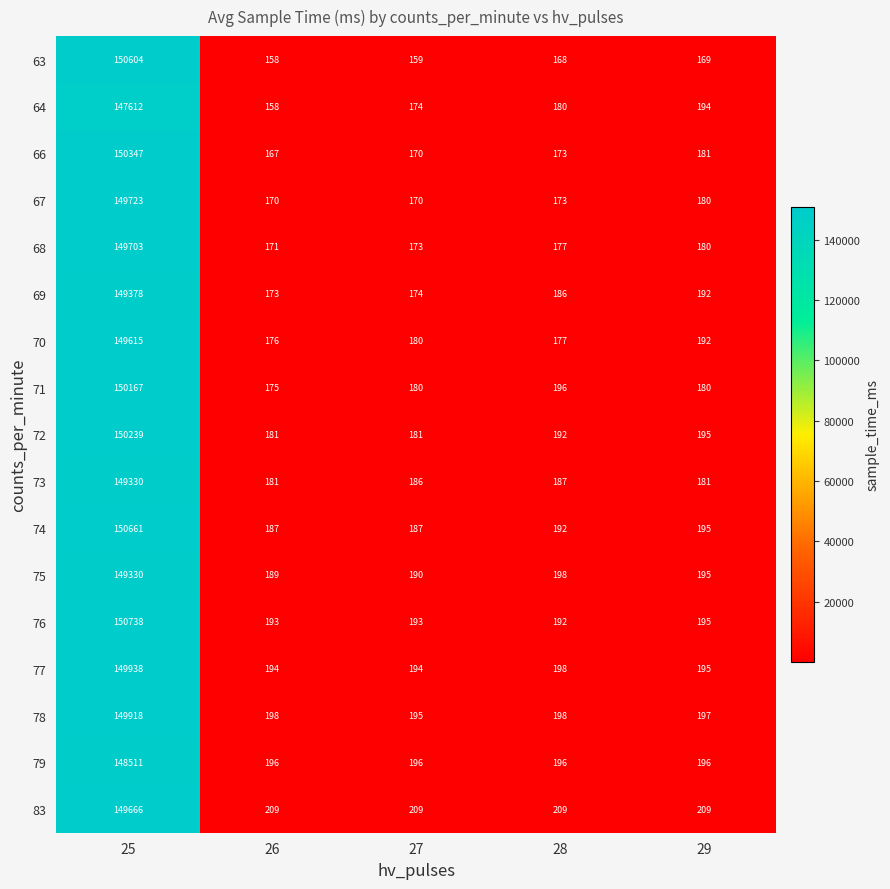

What is the spread (max minus min) of values at 28?

41